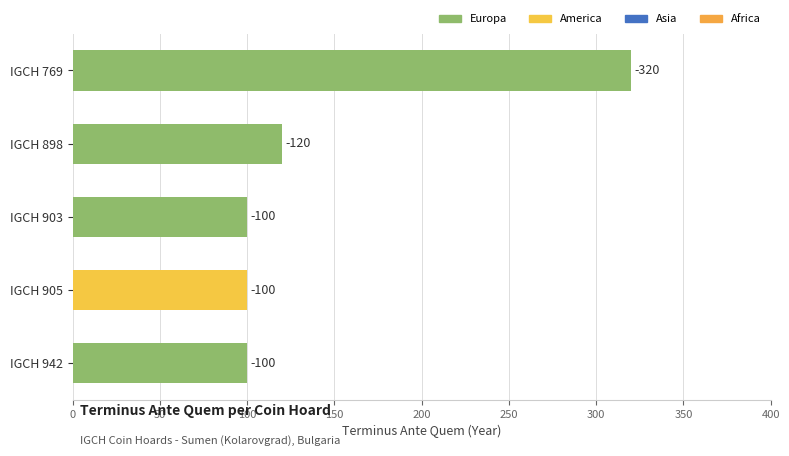

What is the sum of all values?

740